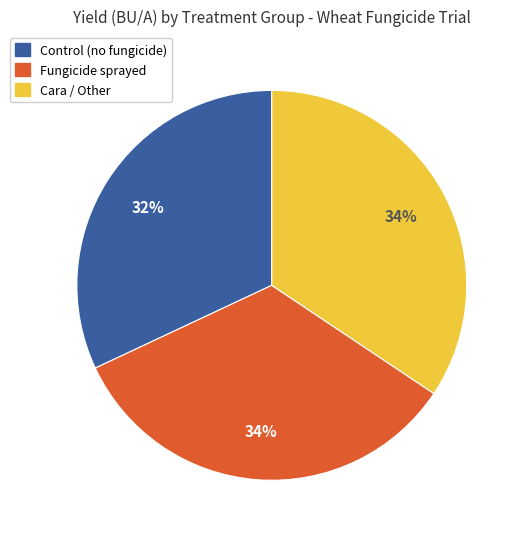

How many segments does this pie chart have?

3